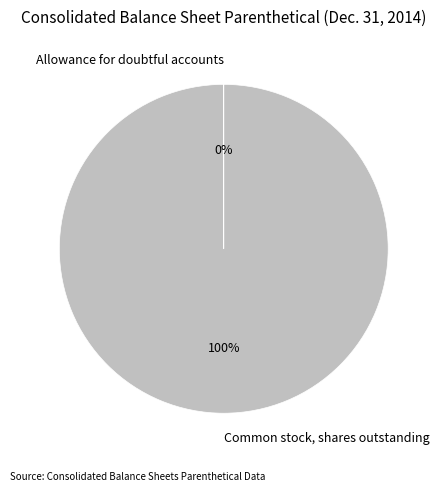

To the nearest percent, what is the difference between the largest and smallest slice percentages?

100%